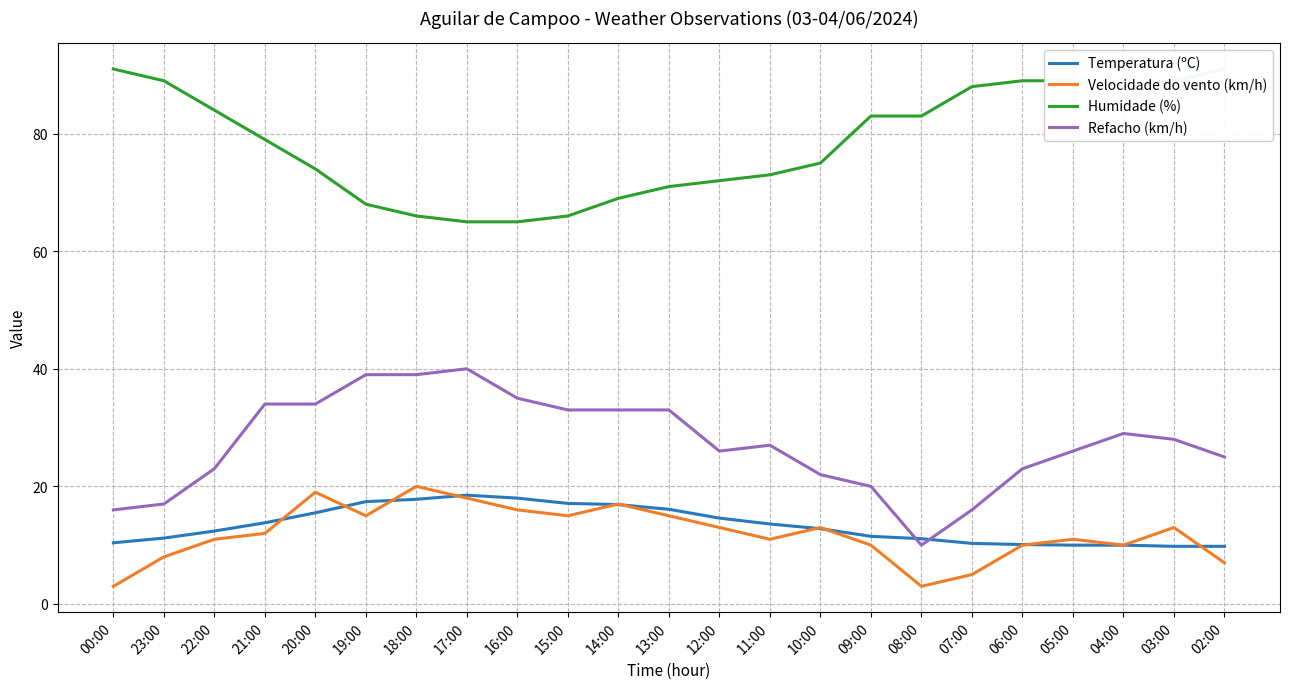

Reading left to right, what are all the values shown in this chart?

Temperatura (ºC): 10.4	11.2	12.4	13.8	15.5	17.4	17.8	18.5	18.0	17.1	16.9	16.1	14.6	13.6	12.8	11.5	11.1	10.3	10.1	10.0	10.0	9.8	9.8
Velocidade do vento (km/h): 3.0	8.0	11.0	12.0	19.0	15.0	20.0	18.0	16.0	15.0	17.0	15.0	13.0	11.0	13.0	10.0	3.0	5.0	10.0	11.0	10.0	13.0	7.0
Humidade (%): 91.0	89.0	84.0	79.0	74.0	68.0	66.0	65.0	65.0	66.0	69.0	71.0	72.0	73.0	75.0	83.0	83.0	88.0	89.0	89.0	88.0	89.0	91.0
Refacho (km/h): 16.0	17.0	23.0	34.0	34.0	39.0	39.0	40.0	35.0	33.0	33.0	33.0	26.0	27.0	22.0	20.0	10.0	16.0	23.0	26.0	29.0	28.0	25.0